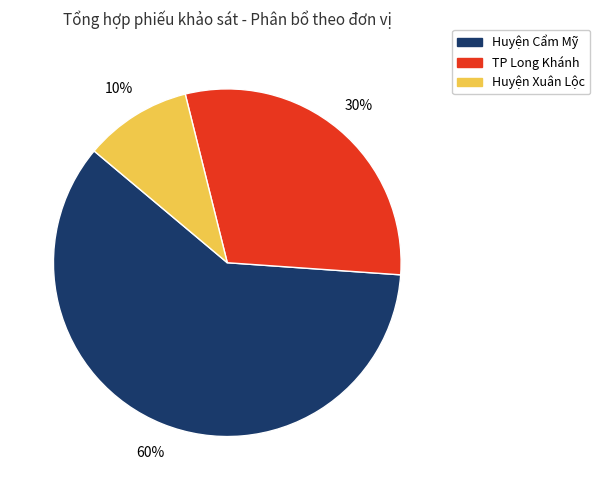

To the nearest percent, what is the difference between the largest and smallest slice percentages?

50%